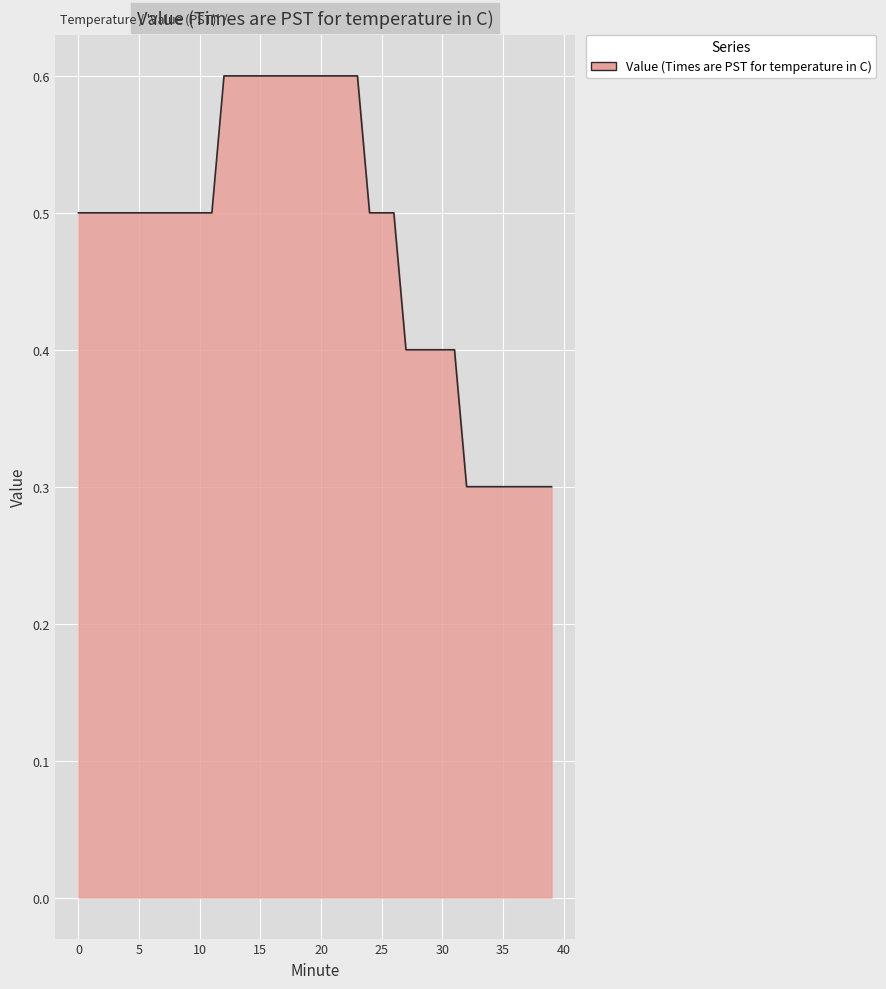

Reading left to right, what are all the values shown in this chart?

0.5	0.5	0.5	0.5	0.5	0.5	0.5	0.5	0.5	0.5	0.5	0.5	0.6	0.6	0.6	0.6	0.6	0.6	0.6	0.6	0.6	0.6	0.6	0.6	0.5	0.5	0.5	0.4	0.4	0.4	0.4	0.4	0.3	0.3	0.3	0.3	0.3	0.3	0.3	0.3